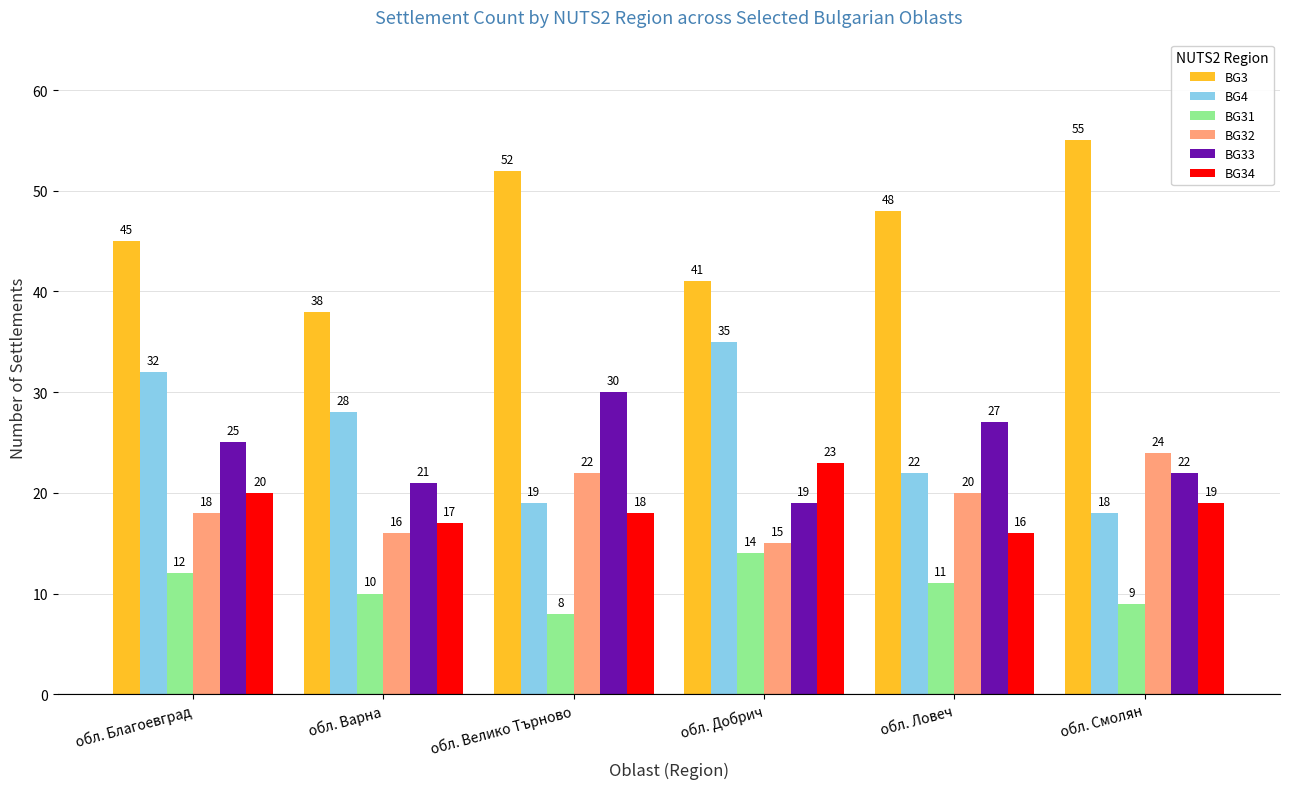

Is it true that BG3 equals 41 at обл. Добрич?

True